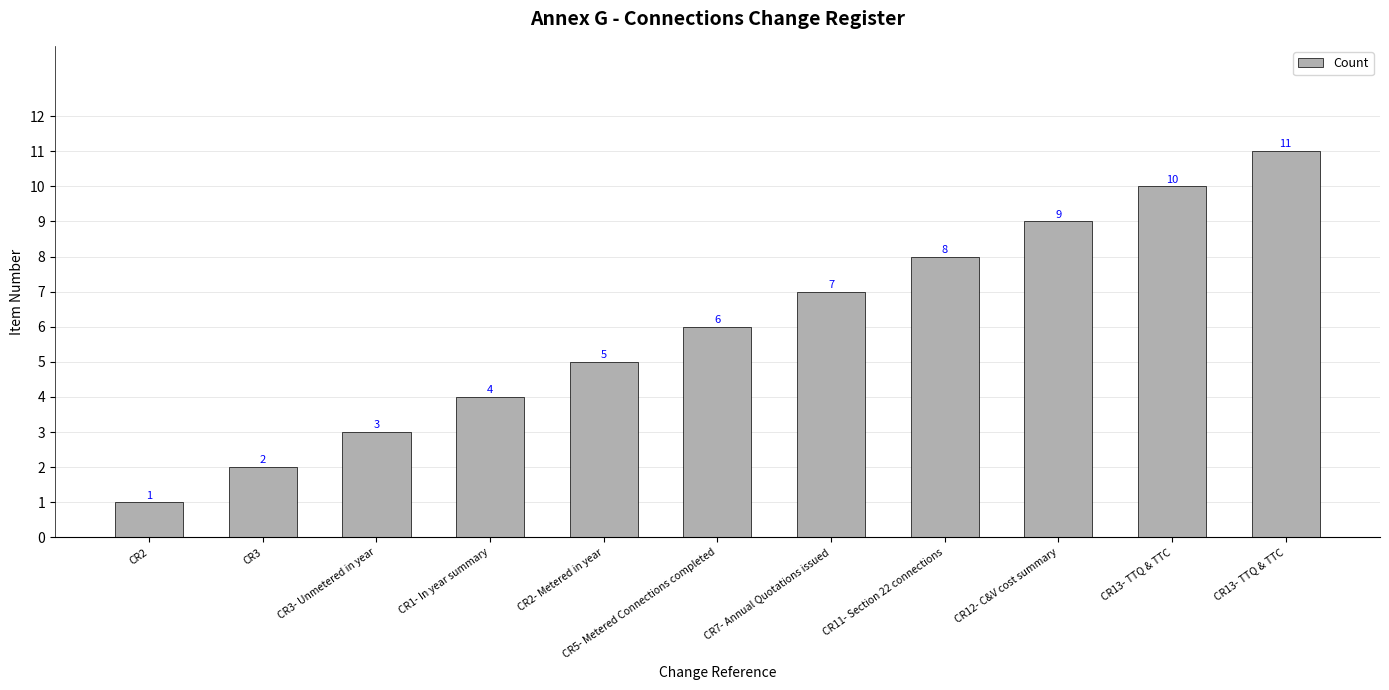

How many distinct data groups are displayed?

1